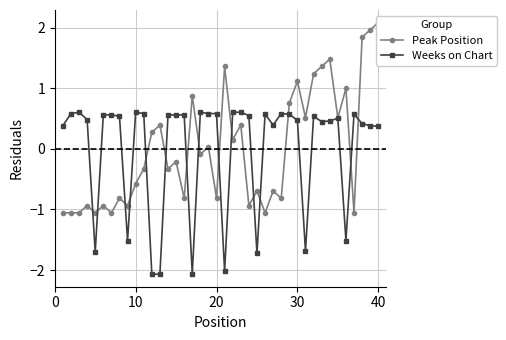

How many Weeks on Chart values are between 0 and 1?

31